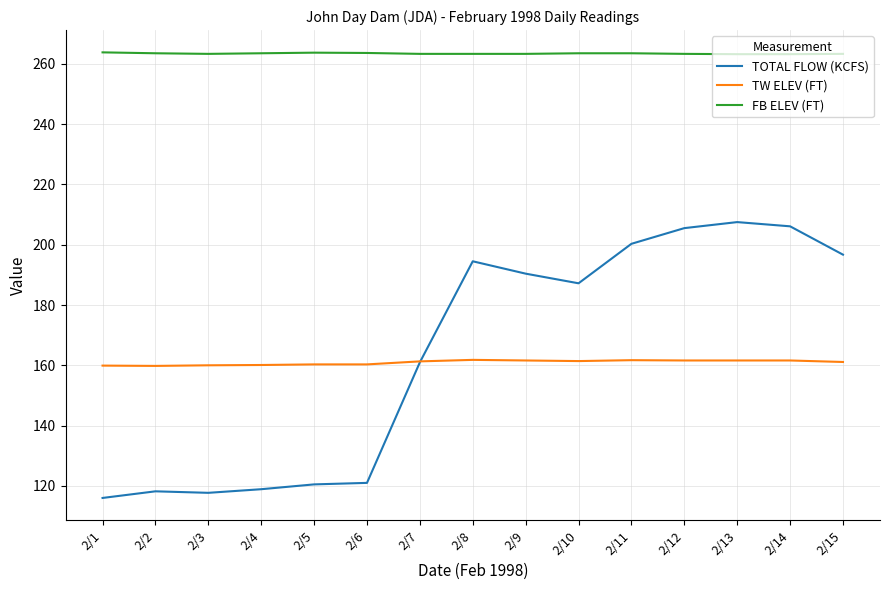

Which series has the widest spread of values?

TOTAL FLOW (KCFS)